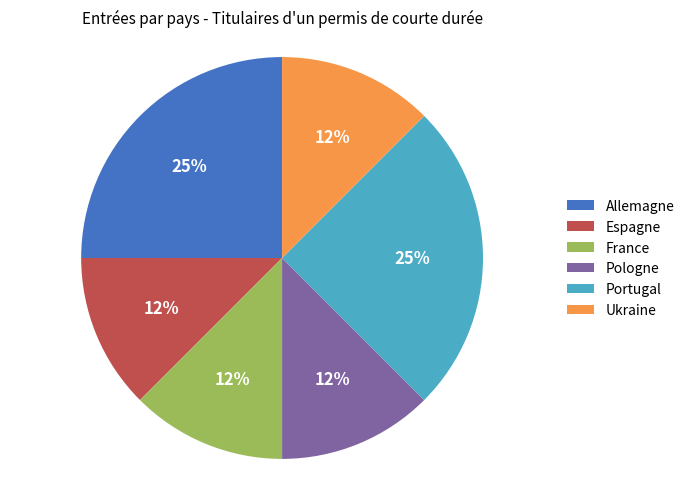

To the nearest percent, what is the average slice percentage?

17%